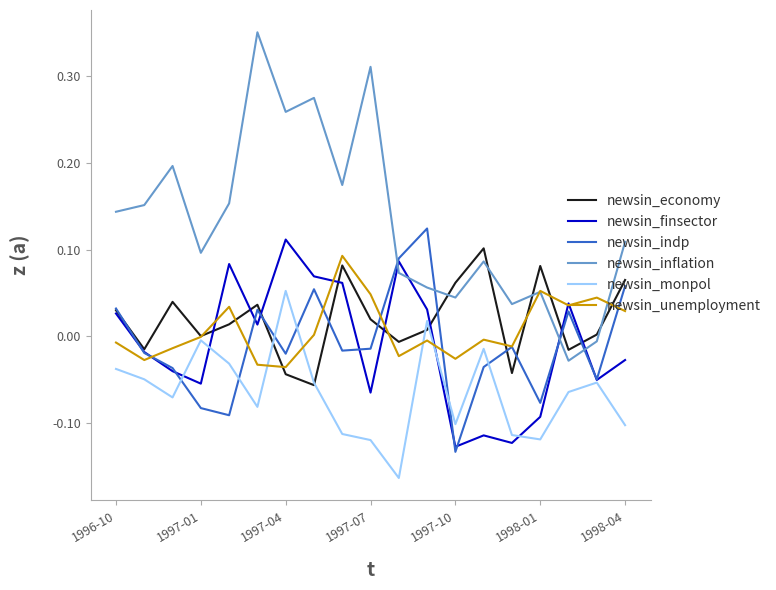

Which series has the largest range (max minus min)?

newsin_inflation